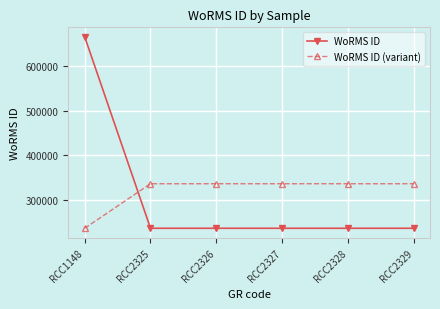

What are all the series names shown in the legend?

WoRMS ID, WoRMS ID (variant)